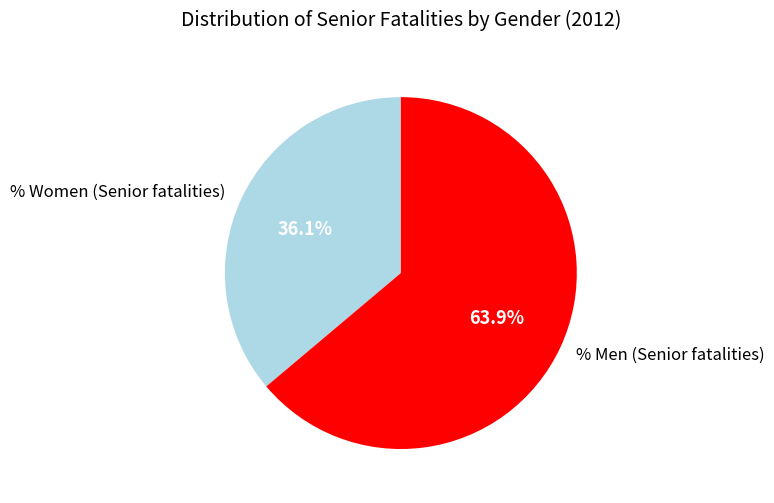

The % Men (Senior fatalities) slice represents 54% of the pie. True or false?

False